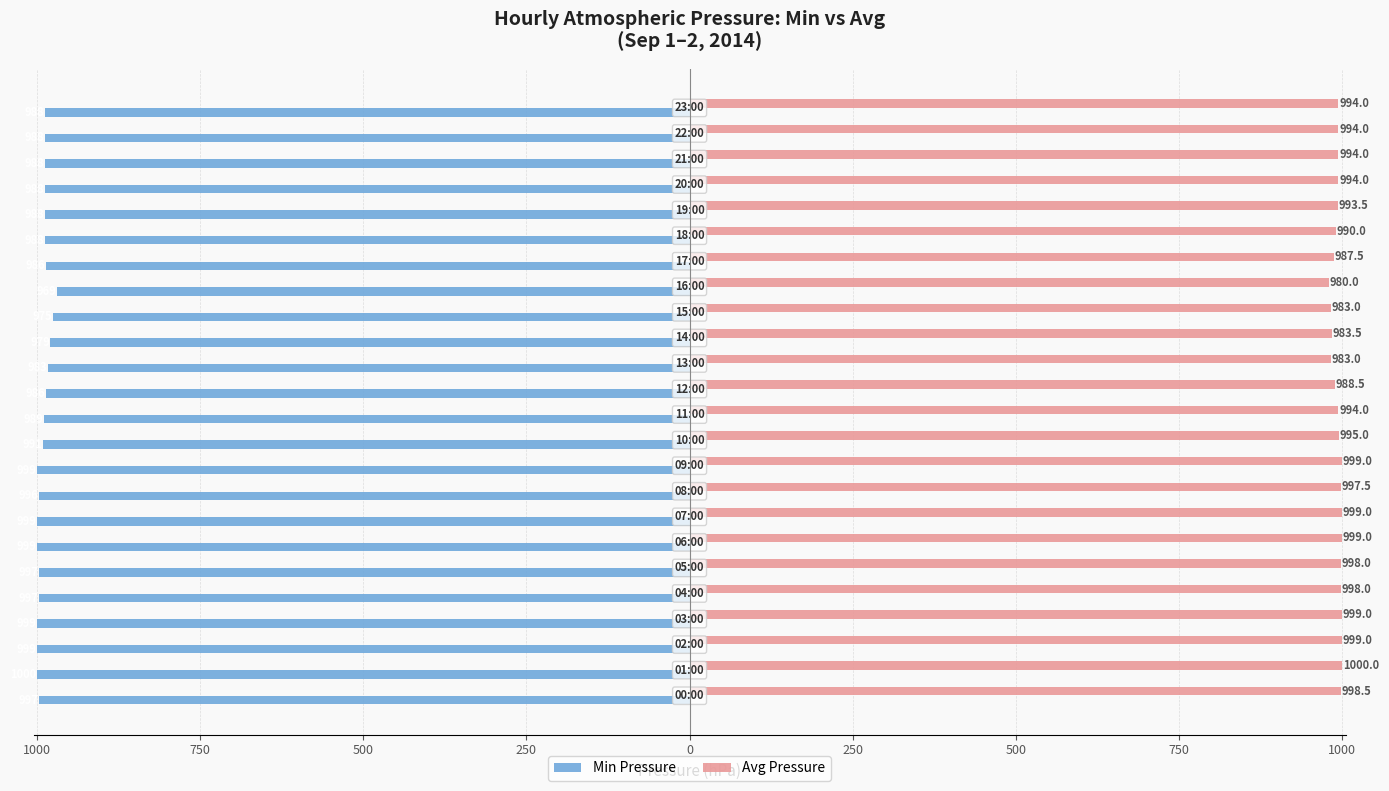

What are all the series names shown in the legend?

Min Pressure, Avg Pressure